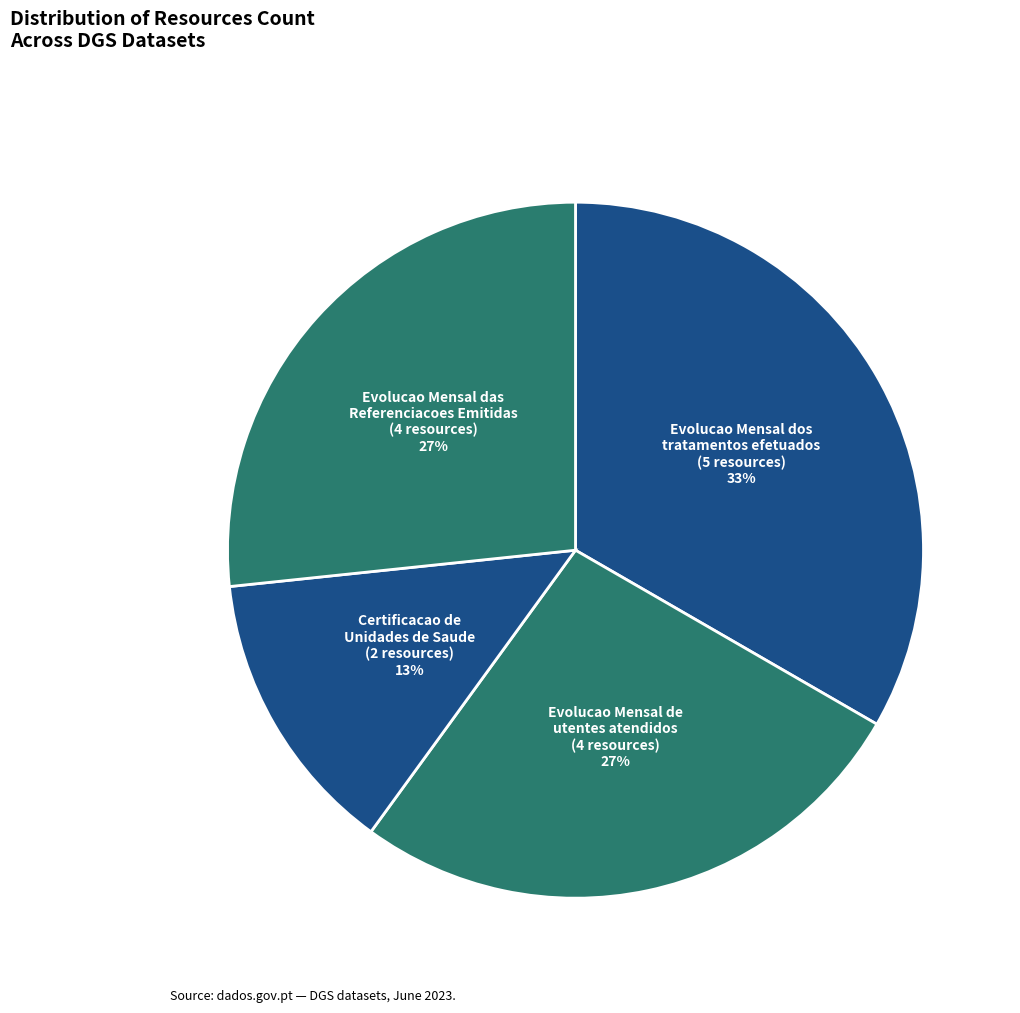

To the nearest percent, what portion does Certificacao de Unidades de Saude (2 resources) represent?

13%